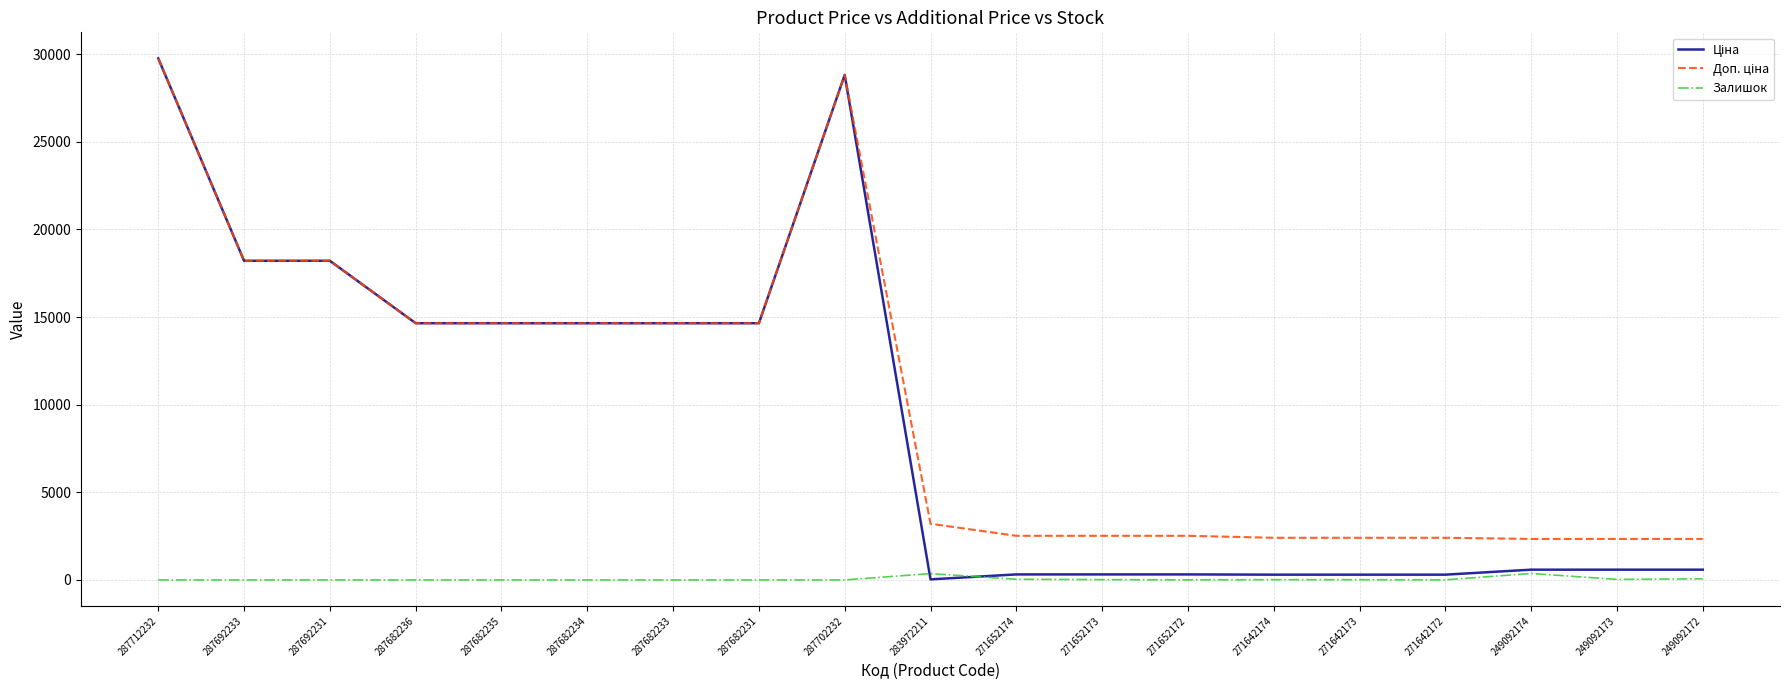

True or false: Залишок has a value of 0.0 at 287682234.

True